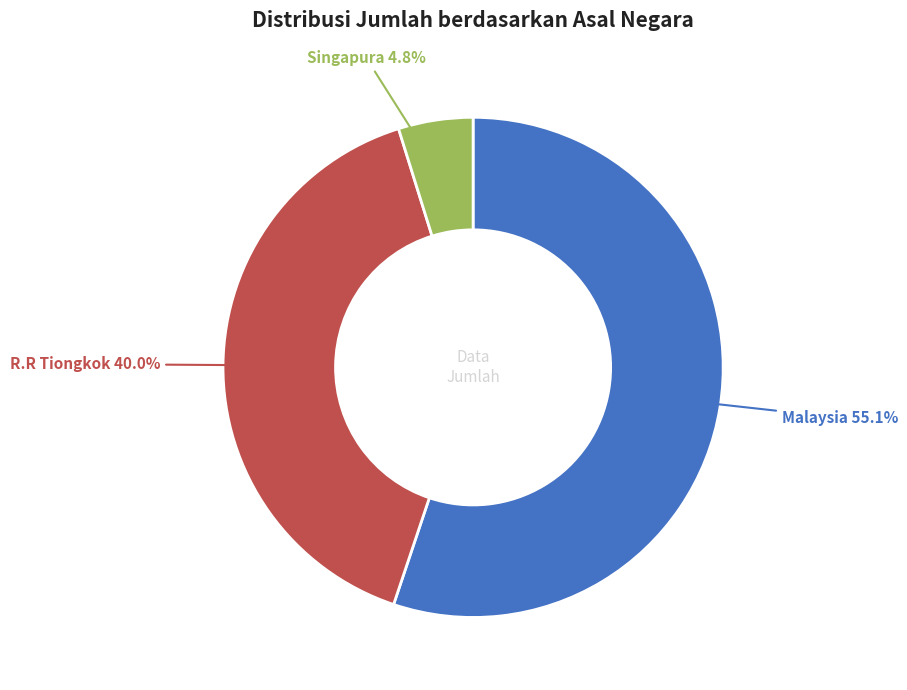

Is there any slice that represents more than half of the pie?

Yes